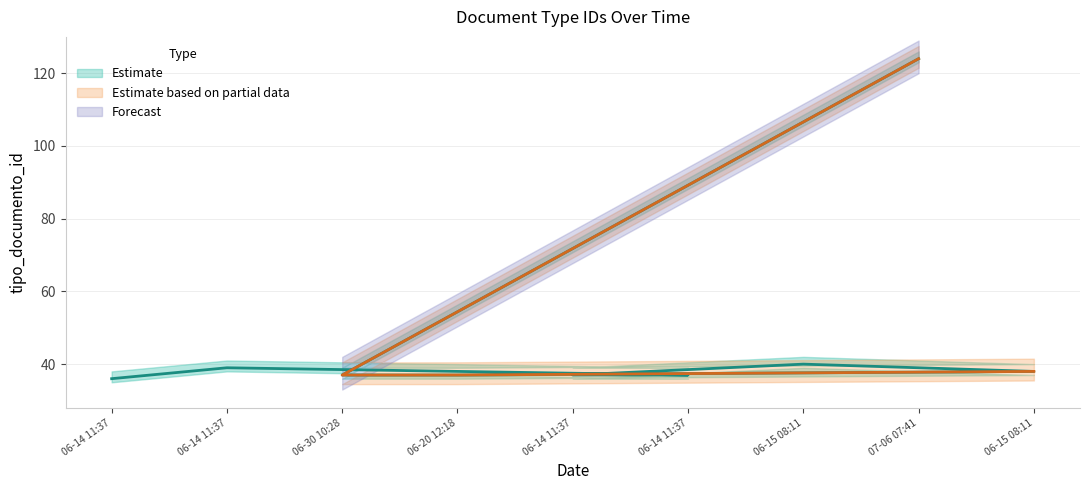

True or false: tipo_documento_id_mid has a value of 64 at 2016-06-20 12:18:53.

False